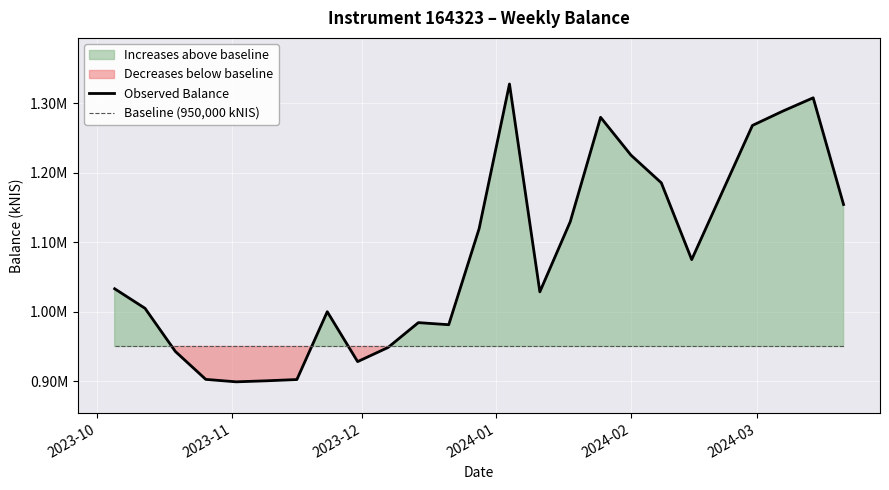

How many intersections are there between Observed Balance and Baseline (950,000 kNIS)?

4